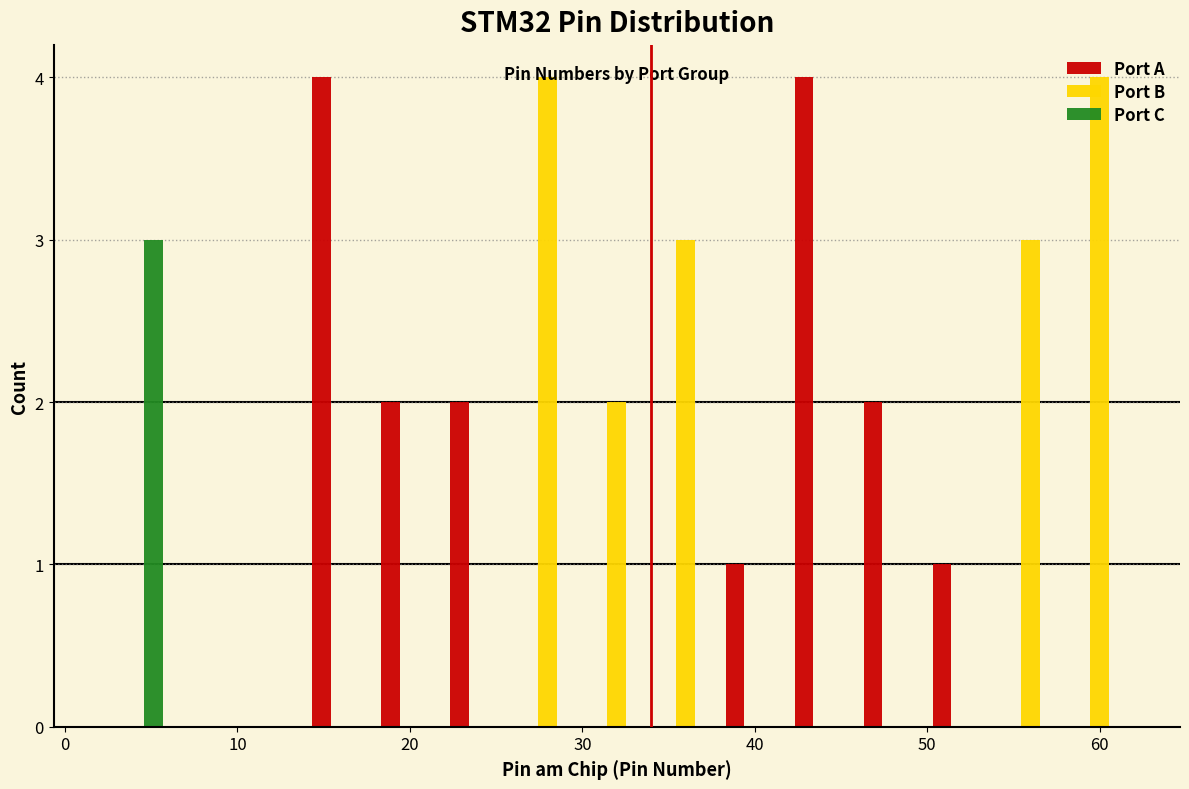

What is the height of the Port A bar covering 14 to 18 on the x-axis? The values are not printed on the chart, so give them approximately, as read against the axis.

4